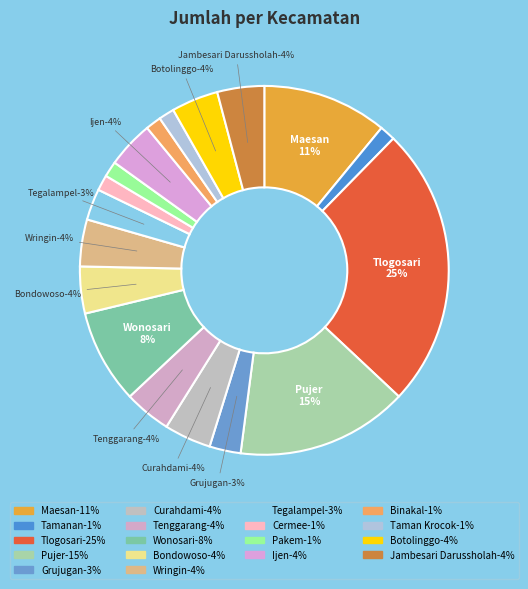

To the nearest percent, what is the average slice percentage?

6%